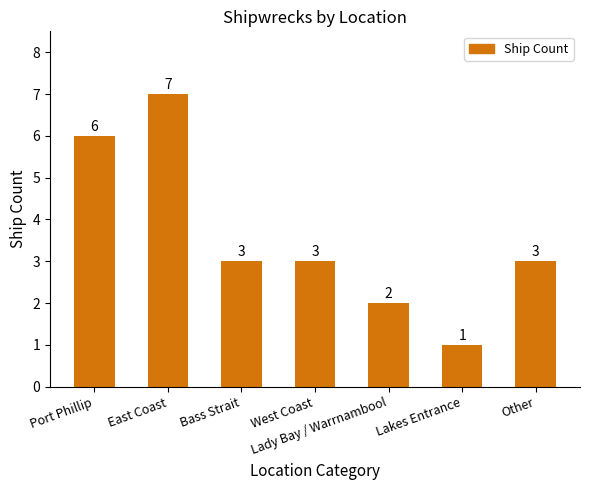

What is the average value?

4